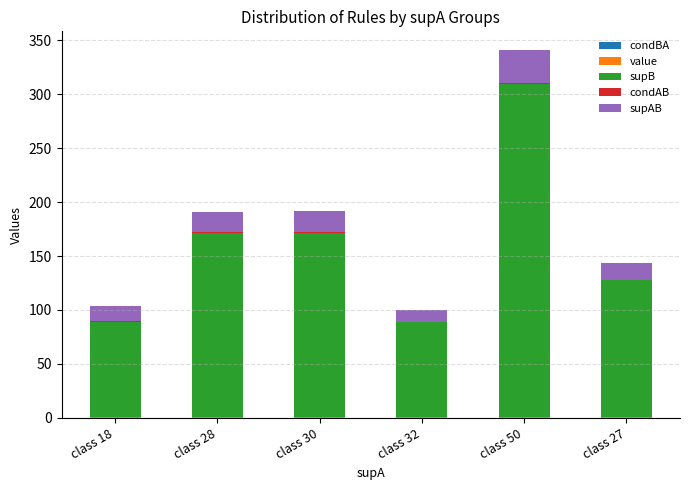

Are the bars horizontal?

No